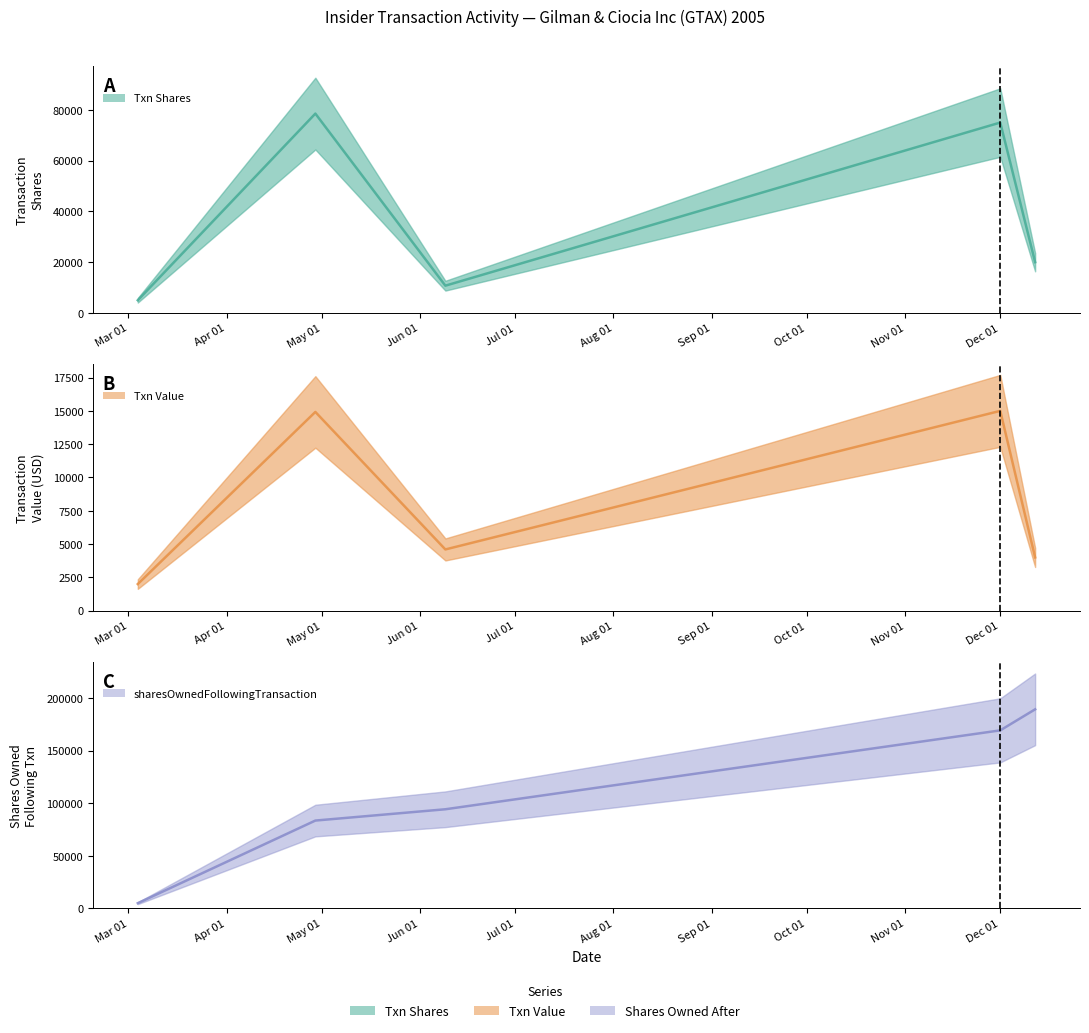

What is the label of the 5th point from the right?

2005-03-04